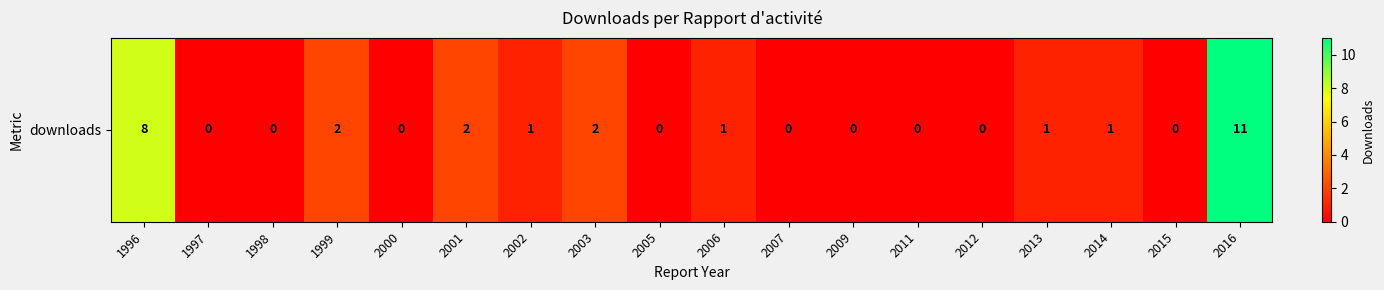

Is it true that the value at 1999 is 2?

True